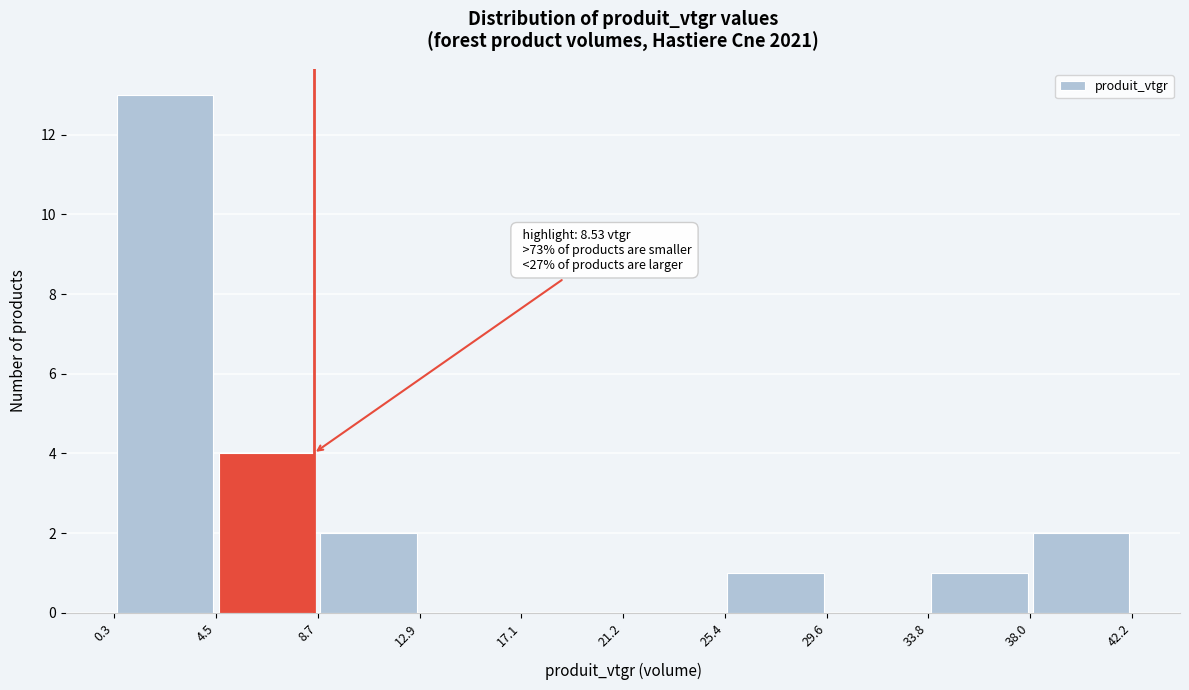

Over which range of the x-axis is the bar tallest?

0.3 to 4.5